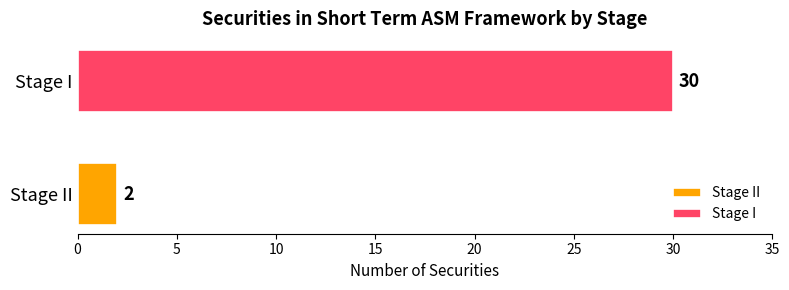

Which series has the widest spread of values?

Stage II